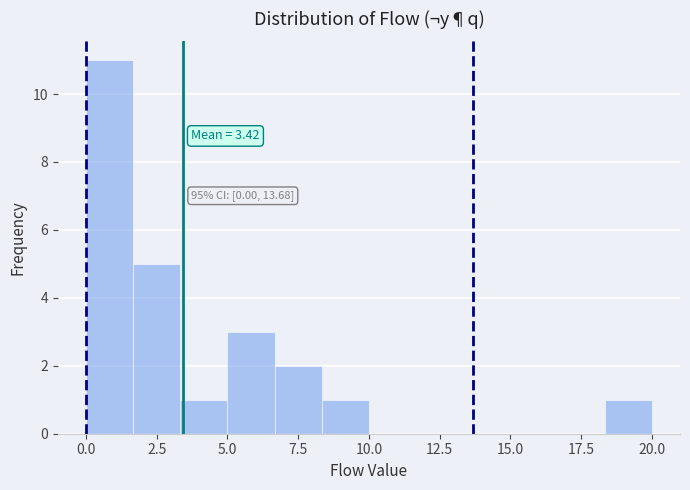

Around what value on the x-axis is the tallest bar? Give the approximate position of its centre, as read against the axis.

1.0